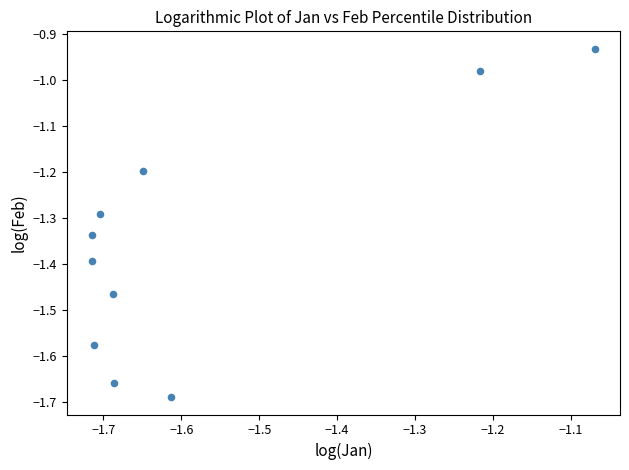

What is the range of X values (max minus min)?

0.6